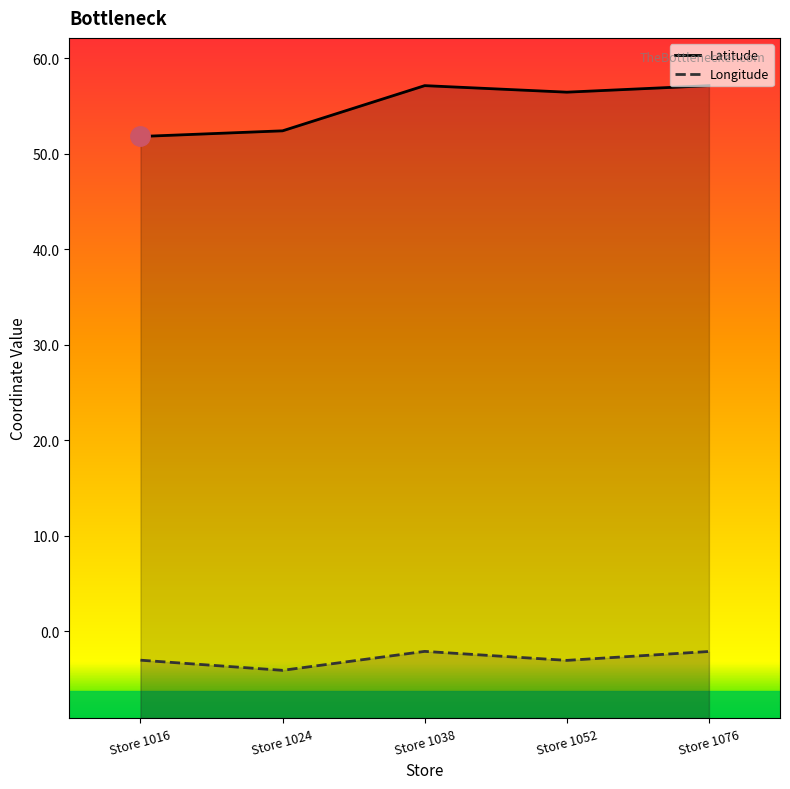

How many lines are shown in the chart?

2